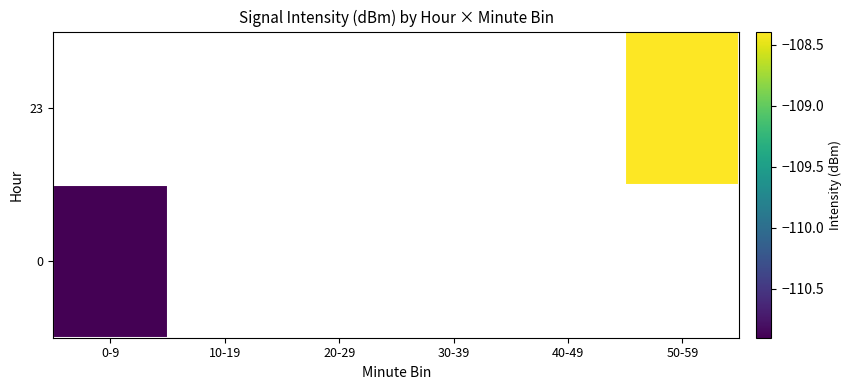

At which label does 23 reach its minimum?

0-9